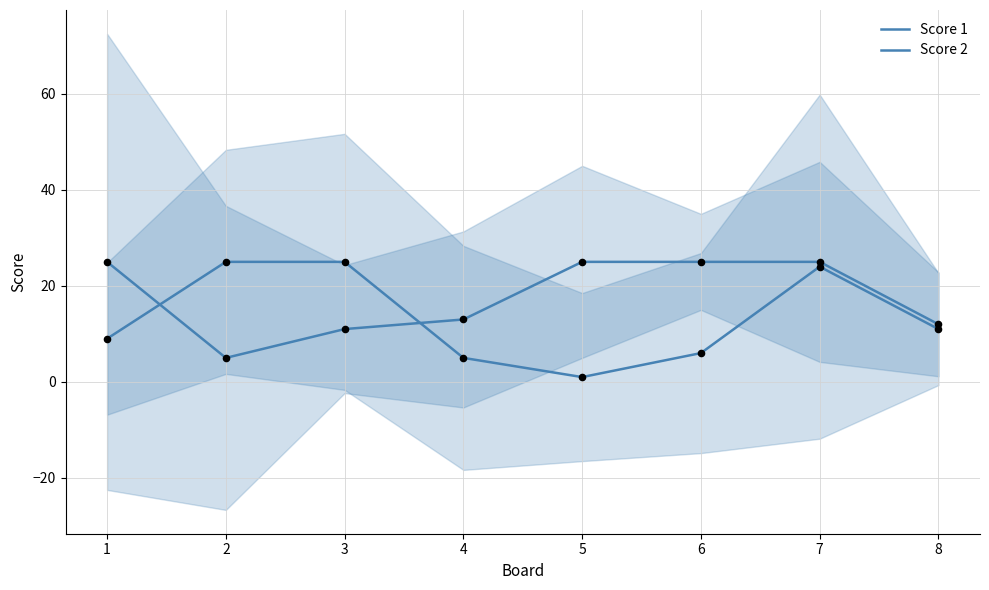

What are all the series names shown in the legend?

Score 1, Score 2